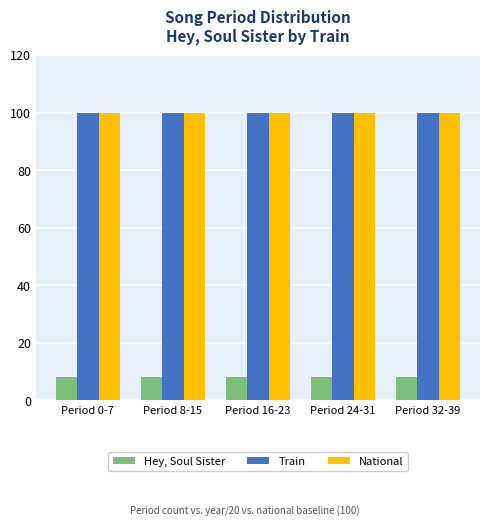

What is the sum of the National values at Period 16-23 and Period 0-7?

200